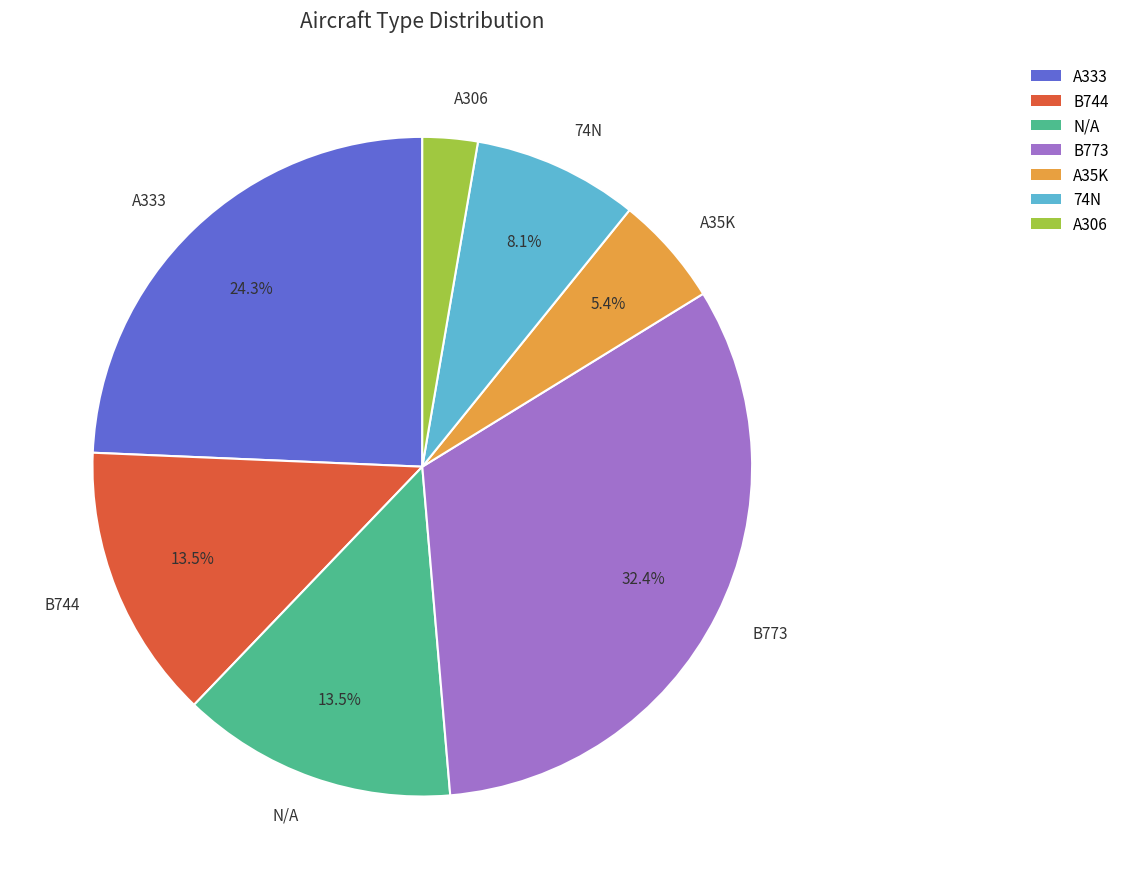

To the nearest percent, what portion does A333 represent?

24%